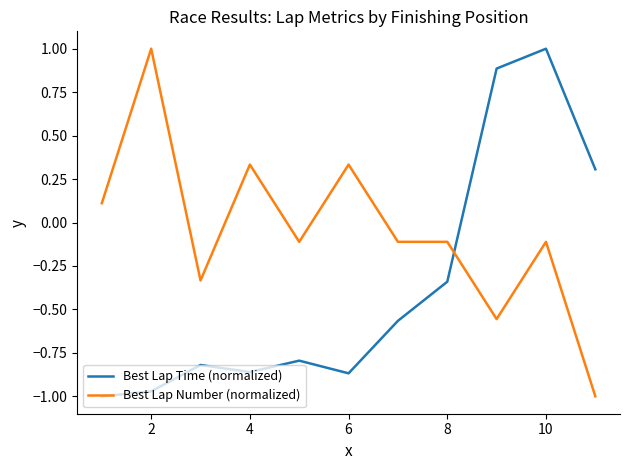

What is the maximum value shown in the chart?

1.0